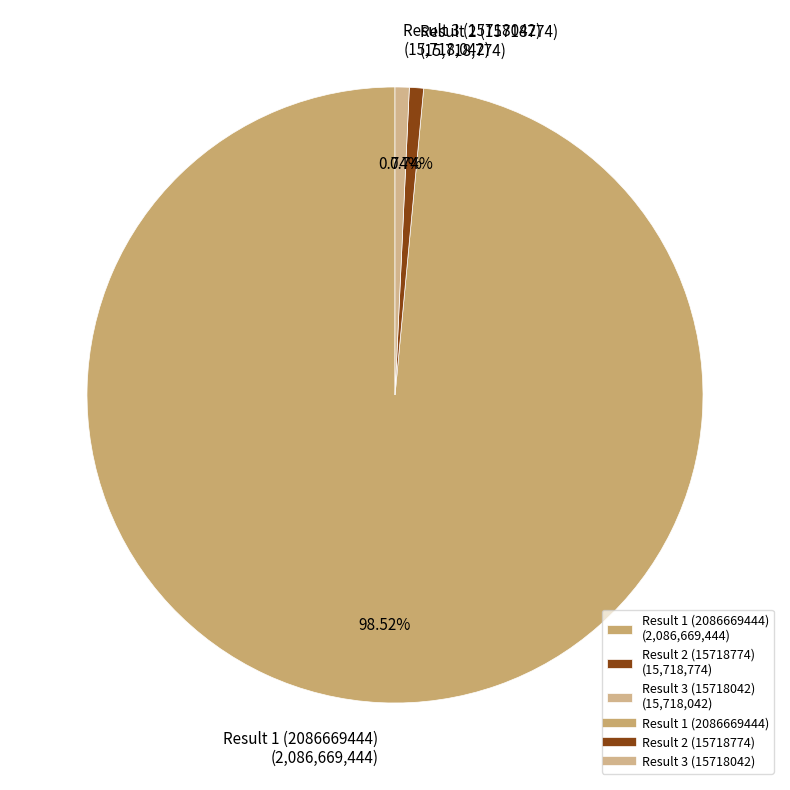

Is there a majority slice in this chart?

Yes